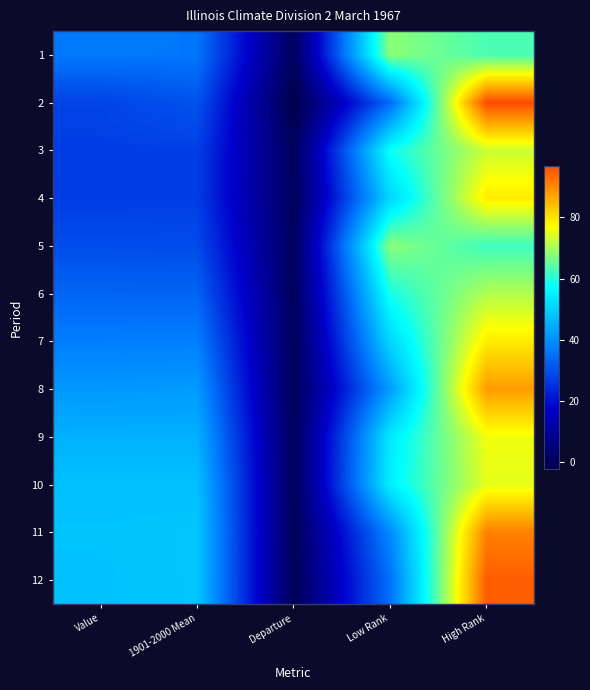

Reading left to right, extract all data points from this chart.

1: Value=36.3	1901-2000 Mean=35.9	Departure=0.4	Low Rank=68.0	High Rank=63.0
2: Value=27.9	1901-2000 Mean=30.4	Departure=-2.5	Low Rank=34.0	High Rank=97.0
3: Value=27.2	1901-2000 Mean=27.3	Departure=-0.1	Low Rank=58.0	High Rank=73.0
4: Value=26.9	1901-2000 Mean=27.0	Departure=-0.1	Low Rank=51.0	High Rank=79.0
5: Value=29.6	1901-2000 Mean=29.2	Departure=0.4	Low Rank=68.0	High Rank=62.0
6: Value=33.1	1901-2000 Mean=33.0	Departure=0.1	Low Rank=59.0	High Rank=71.0
7: Value=37.2	1901-2000 Mean=37.4	Departure=-0.2	Low Rank=51.0	High Rank=79.0
8: Value=41.2	1901-2000 Mean=41.6	Departure=-0.4	Low Rank=42.0	High Rank=88.0
9: Value=45.1	1901-2000 Mean=45.1	Departure=0.0	Low Rank=54.0	High Rank=76.0
10: Value=47.5	1901-2000 Mean=47.5	Departure=0.0	Low Rank=55.0	High Rank=75.0
11: Value=48.1	1901-2000 Mean=48.5	Departure=-0.4	Low Rank=39.0	High Rank=91.0
12: Value=47.9	1901-2000 Mean=48.5	Departure=-0.6	Low Rank=35.0	High Rank=95.0